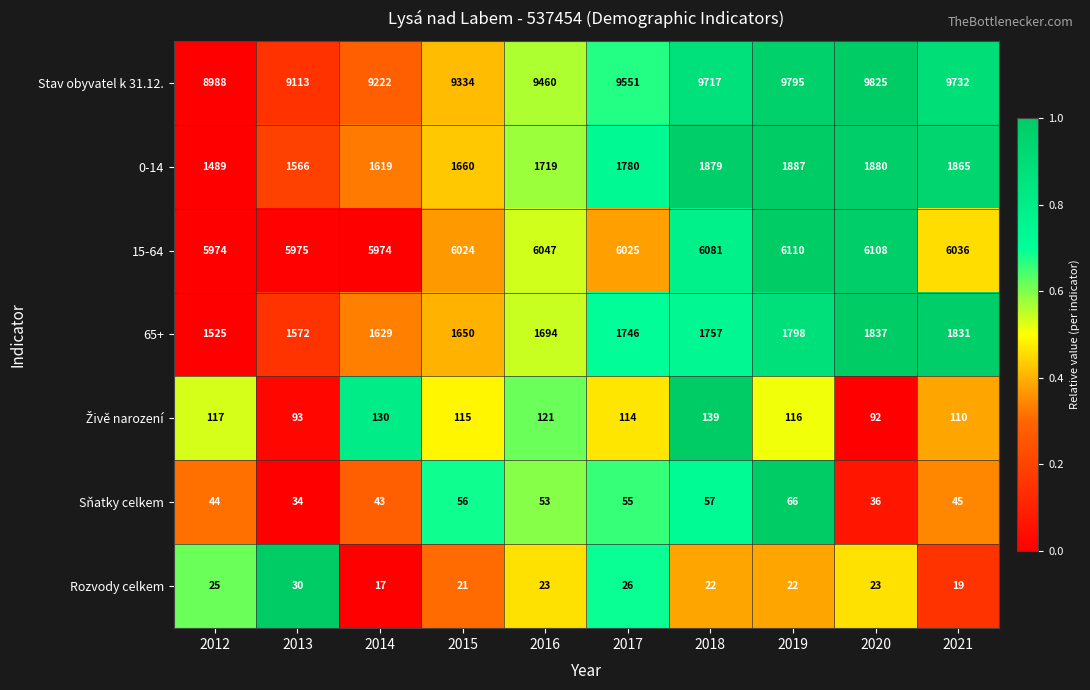

The value of Stav obyvatel k 31.12. at 2015 is 3993. True or false?

False